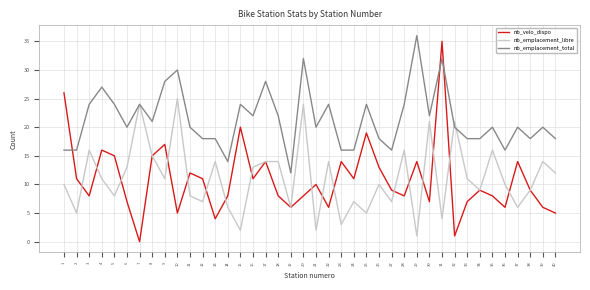

How many lines are shown in the chart?

3